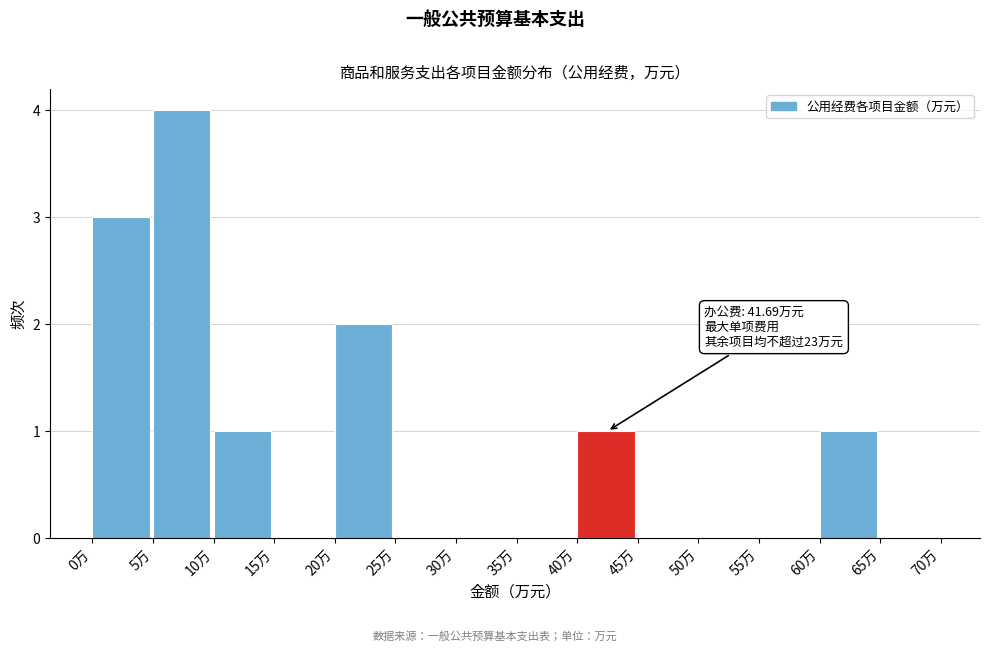

Over which range of the x-axis is the bar tallest?

5 to 10